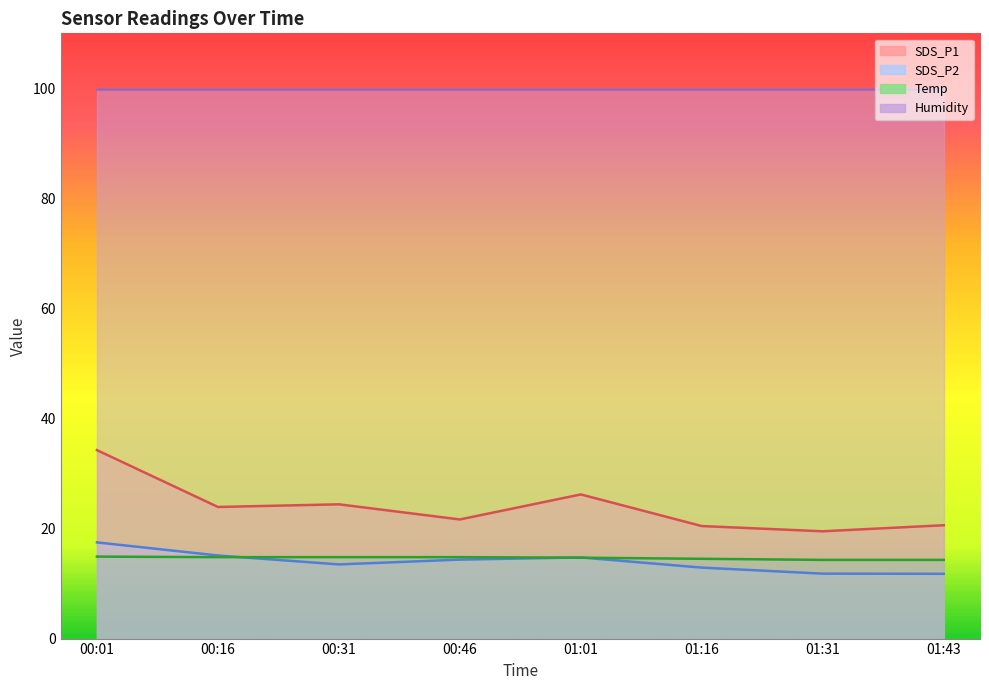

Where is SDS_P2 nearest to the value 14?

00:46